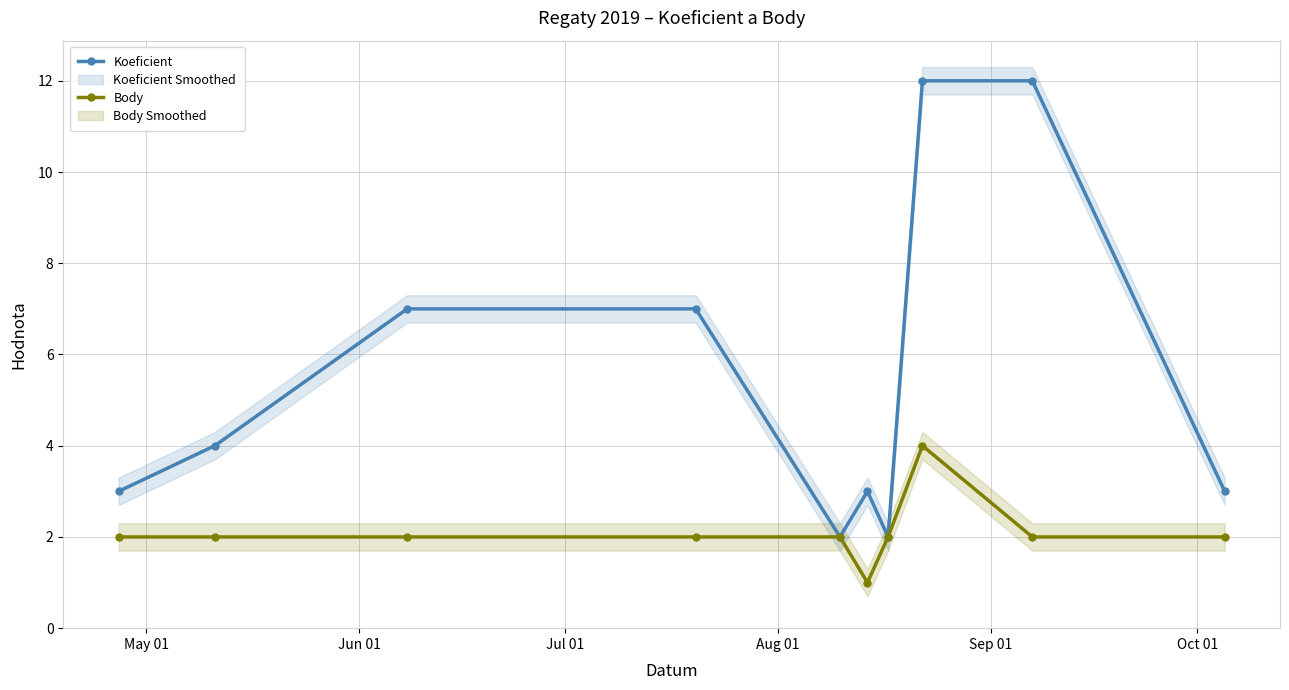

How many interior local valleys does the Koeficient series have?

2